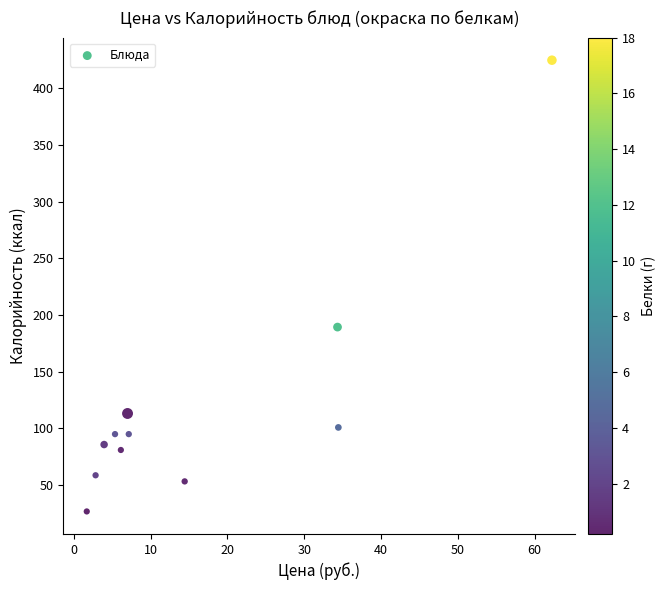

What Y value in the scatter plot is closest to 225?

189.4